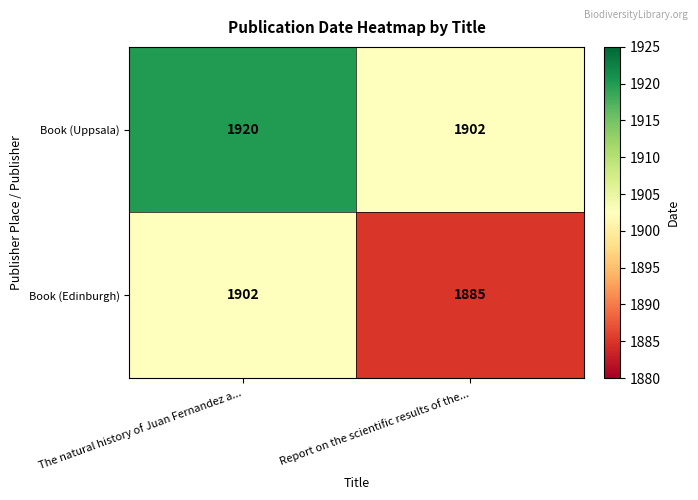

Reading left to right, extract all data points from this chart.

Book (Uppsala): 1920	1902
Book (Edinburgh): 1902	1885